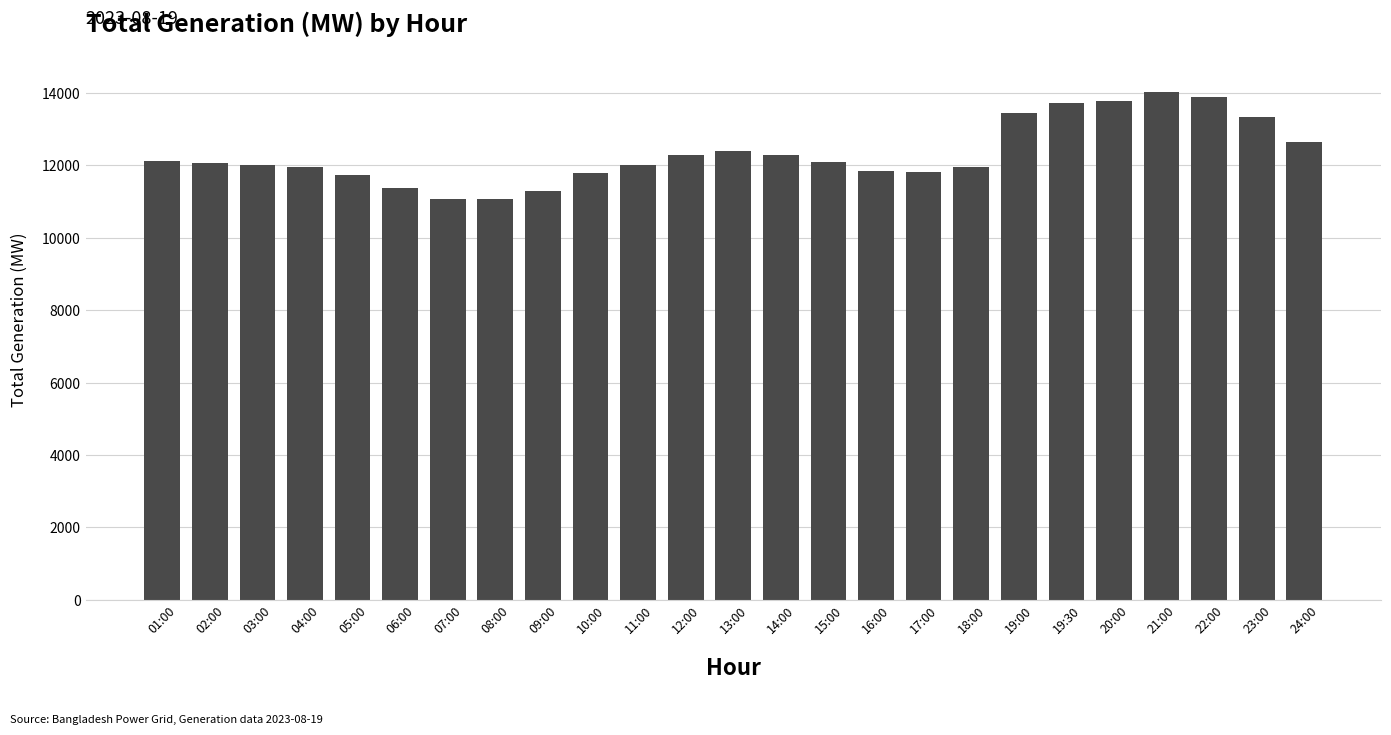

The chart shows a value of 3257 at 16:00. True or false?

False